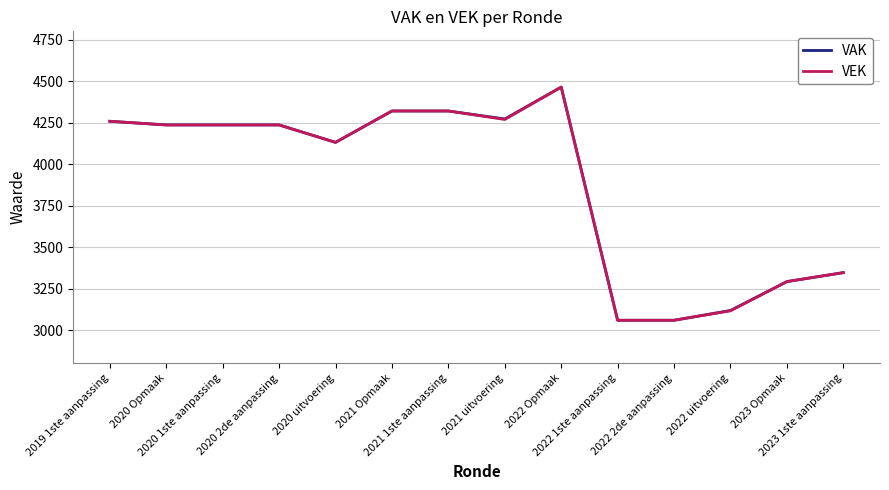

What is the greatest value displayed?

4464